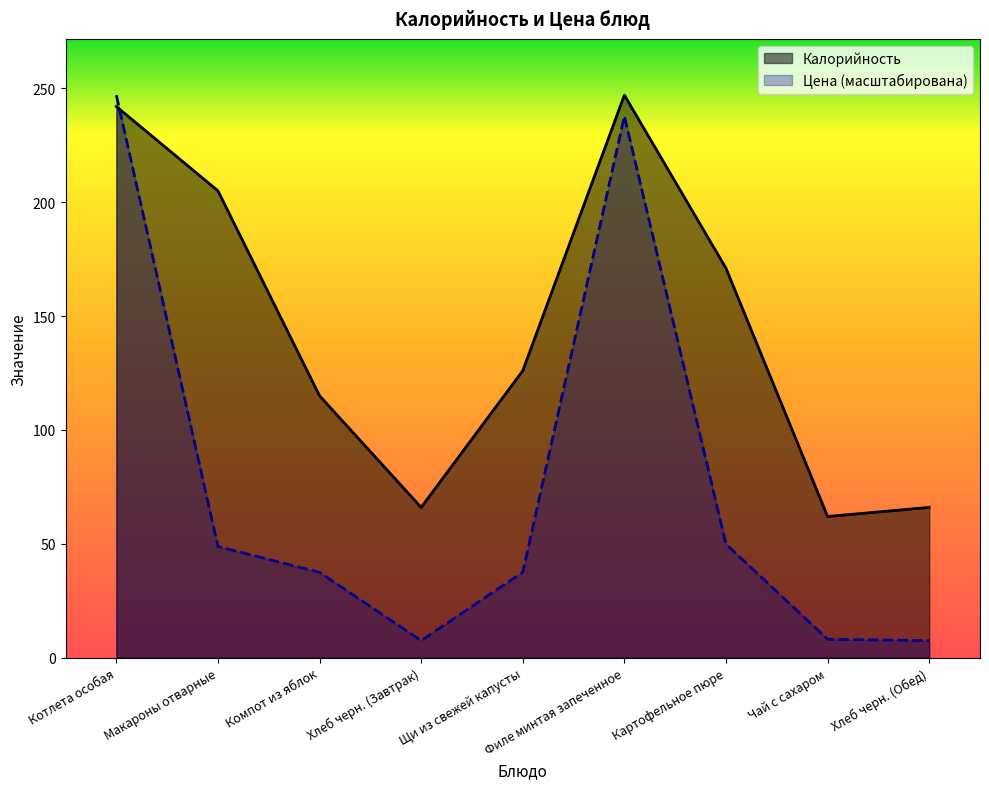

What is the difference between the Цена values at Картофельное пюре and Хлеб черн. (Завтрак)?

42.4